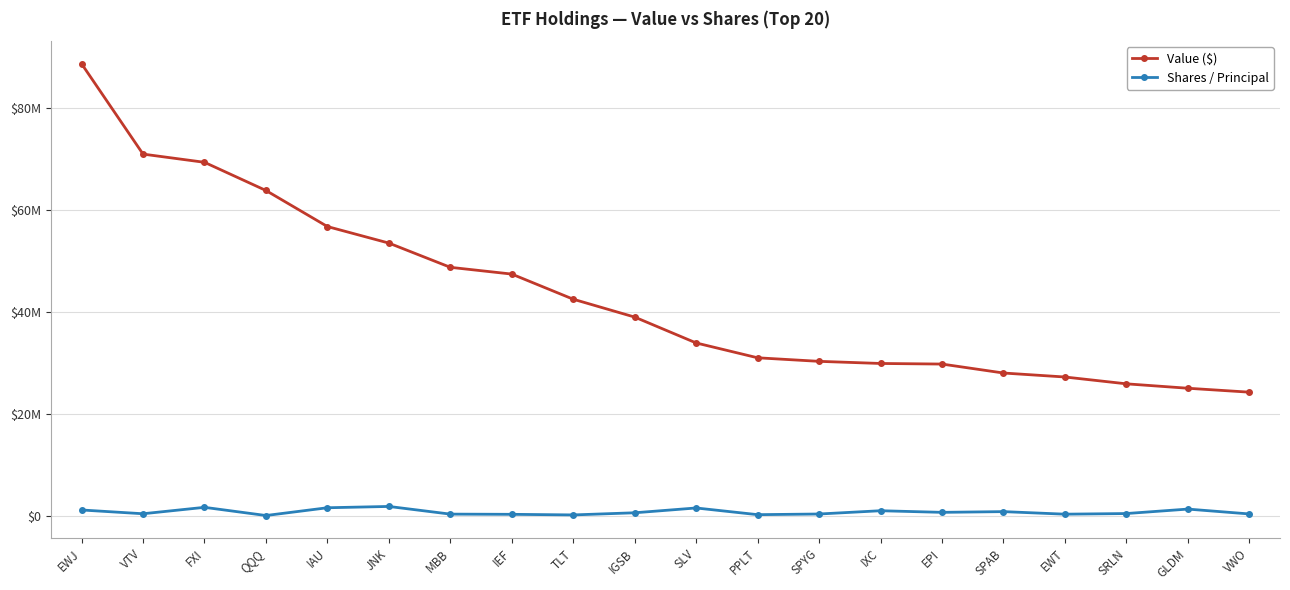

Reading left to right, extract all data points from this chart.

Value ($): EWJ=88674000	VTV=70979000	FXI=69370000	QQQ=63850000	IAU=56786000	JNK=53547000	MBB=48800000	IEF=47475000	TLT=42551000	IGSB=39049000	SLV=33983000	PPLT=31076000	SPYG=30380000	IXC=29964000	EPI=29848000	SPAB=28094000	EWT=27314000	SRLN=25976000	GLDM=25111000	VWO=24342000
Shares / Principal: EWJ=1262269	VTV=524336	FXI=1781924	QQQ=178373	IAU=1699667	JNK=1954999	MBB=451271	IEF=412040	TLT=294840	IGSB=714666	SLV=1656082	PPLT=344522	SPYG=474541	IXC=1115964	EPI=798062	SPAB=941178	EWT=440473	SRLN=564460	GLDM=1438217	VWO=486747